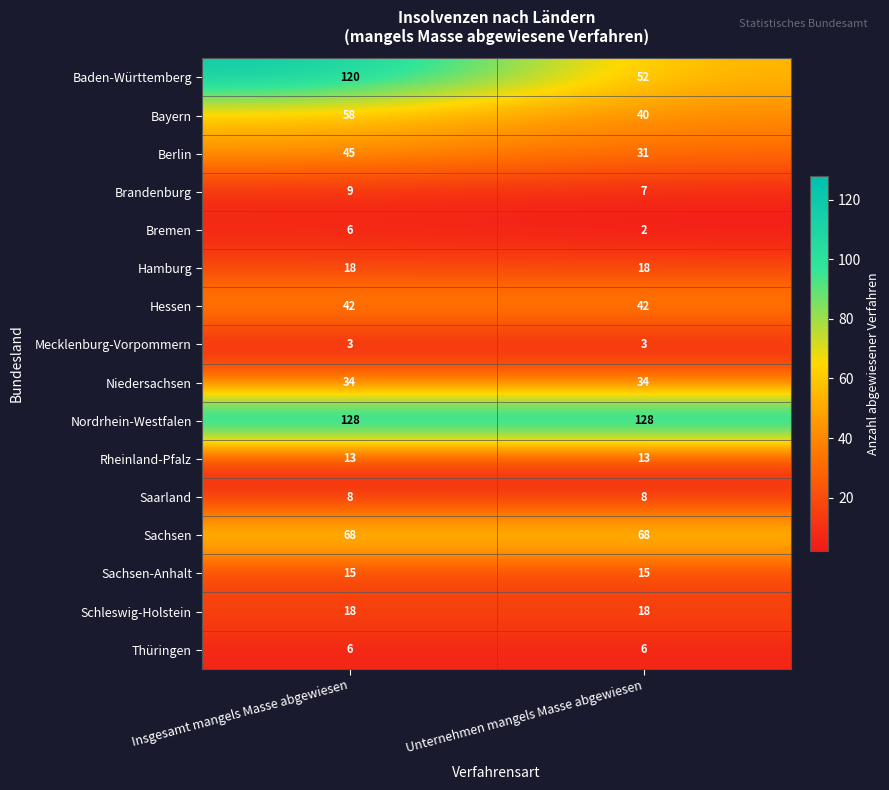

Which series has the widest spread of values?

Baden-Württemberg